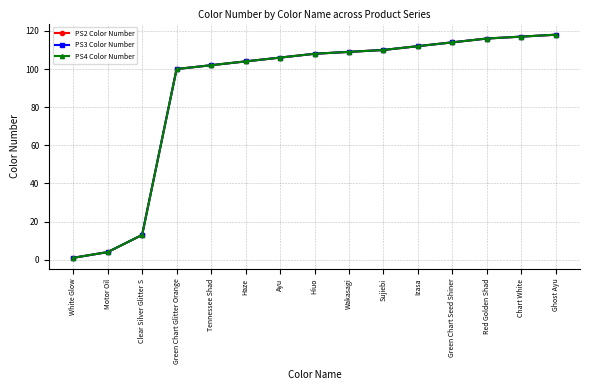

What is the highest value of the PS3 Color Number series?

118